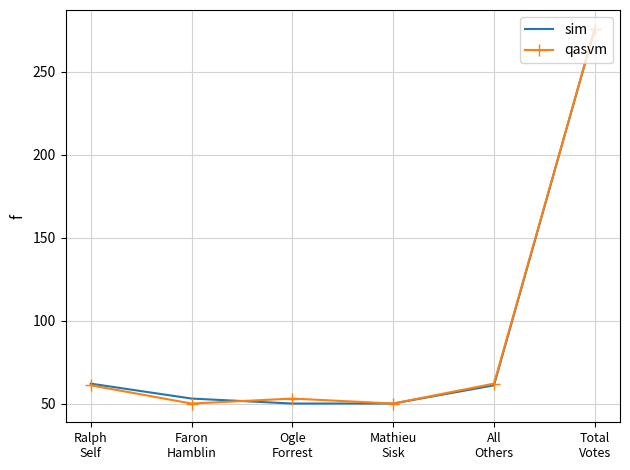

What is the highest value of the sim series?

276